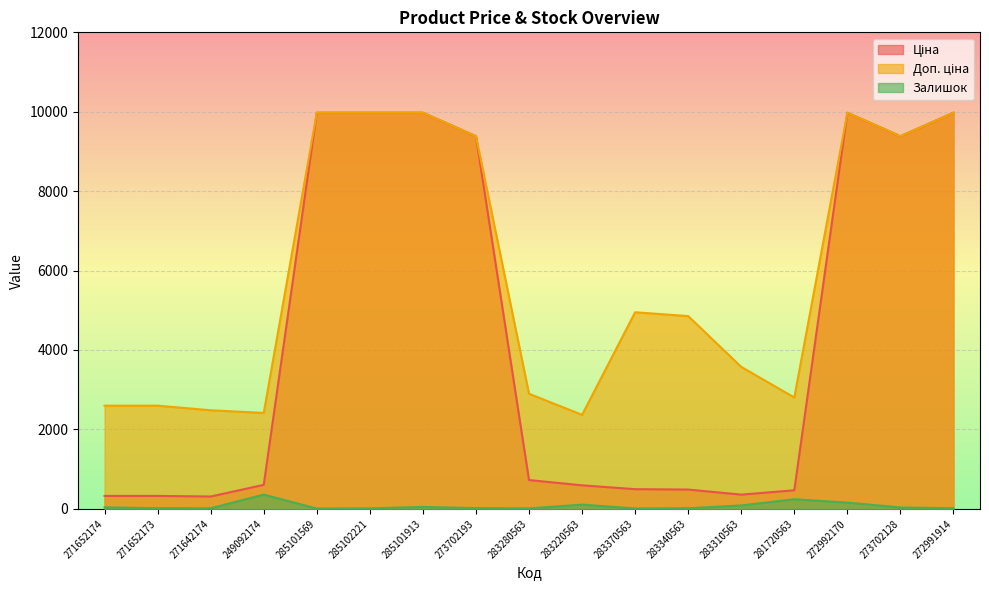

Between 273702193 and 272992170, which series saw the biggest shift?

Ціна